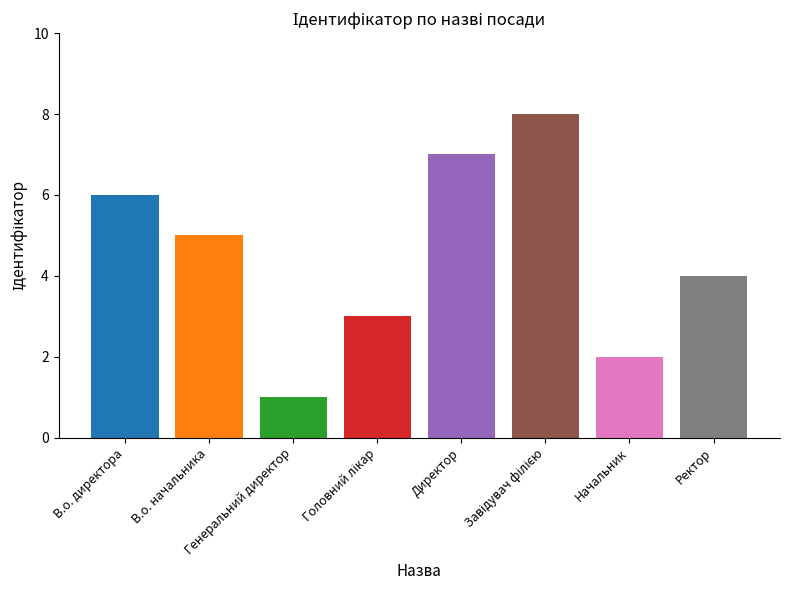

What is the difference between the maximum and minimum values?

7